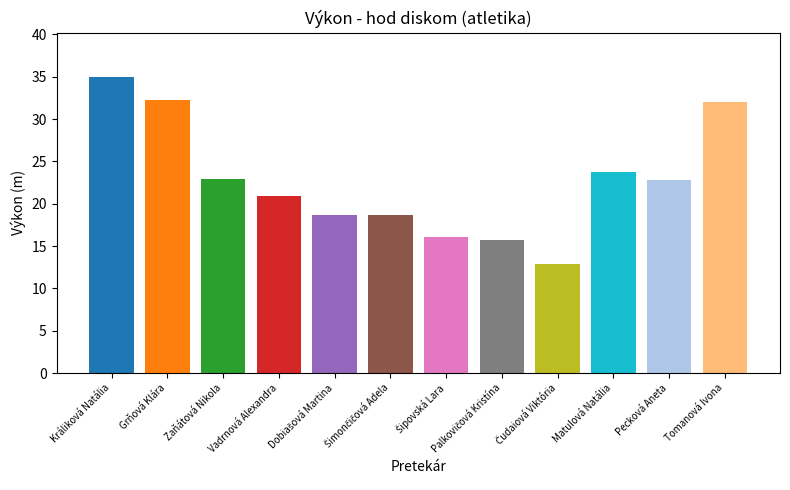

What is the minimum value shown in the chart?

12.9